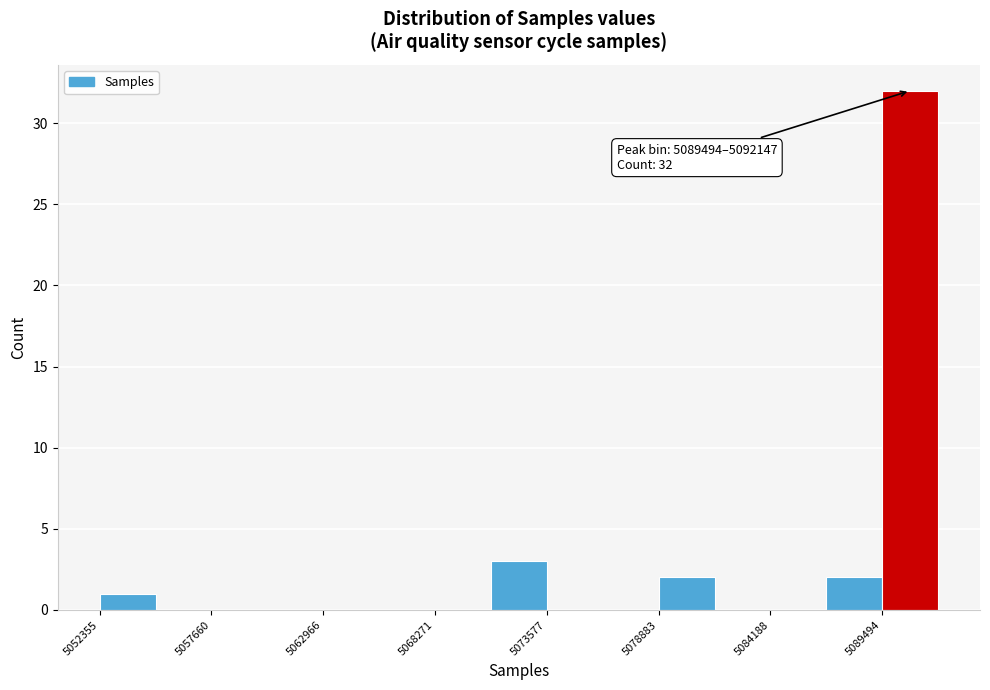

Read against the x-axis, roughly where is the centre of the tallest bar?

5091000